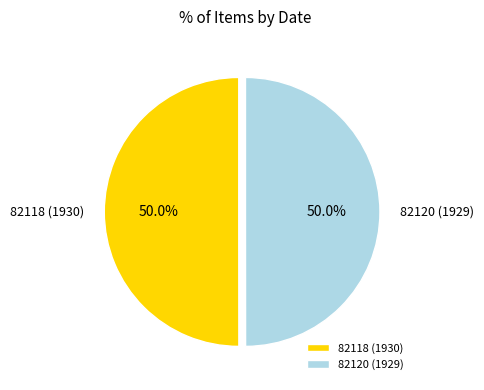

The 82118 (1930) slice represents 50% of the pie. True or false?

True